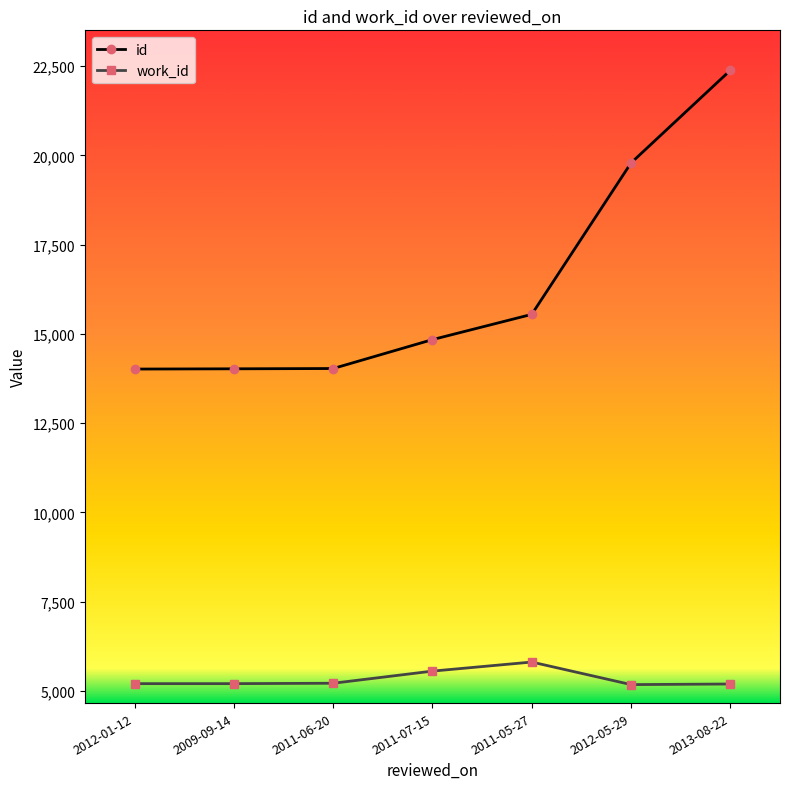

What is the difference between the id values at 2009-09-14 and 2011-07-15?

818